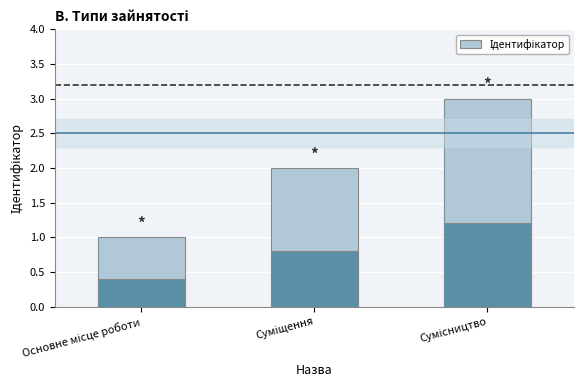

Does the chart contain any negative values?

No